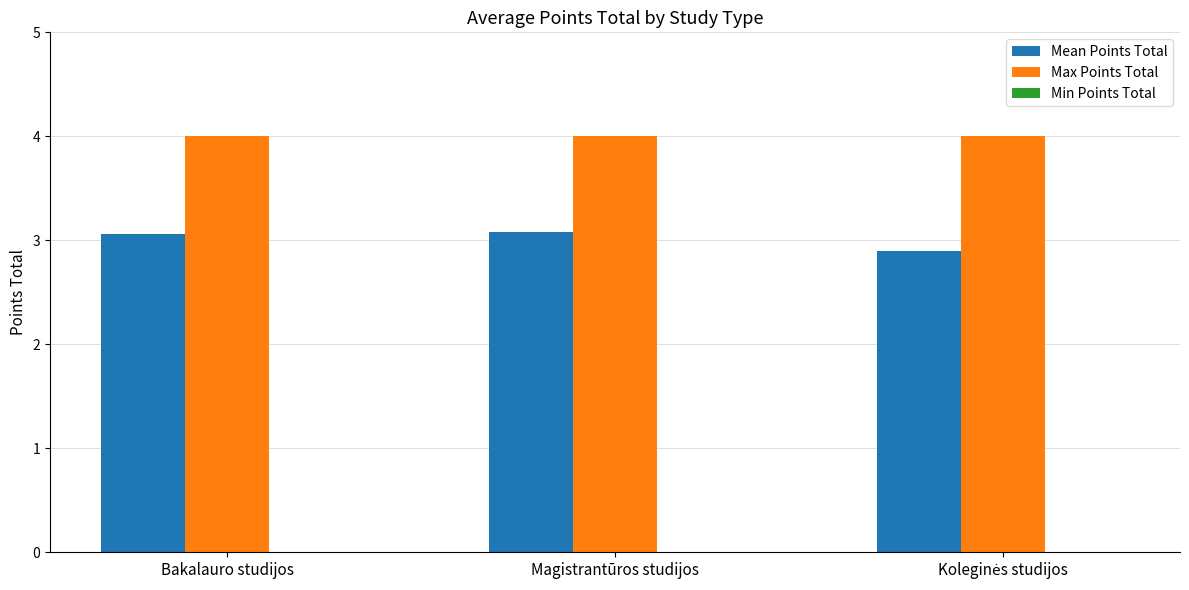

Rank the series by their maximum value, from highest to lowest.

Max Points Total, Mean Points Total